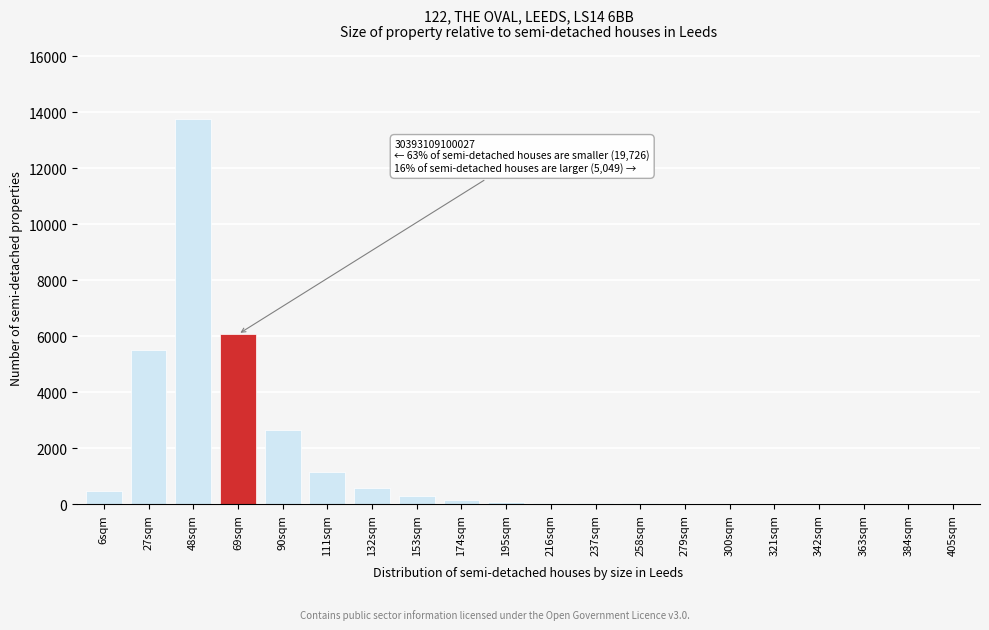

At which label is the value closest to 6876?

69sqm